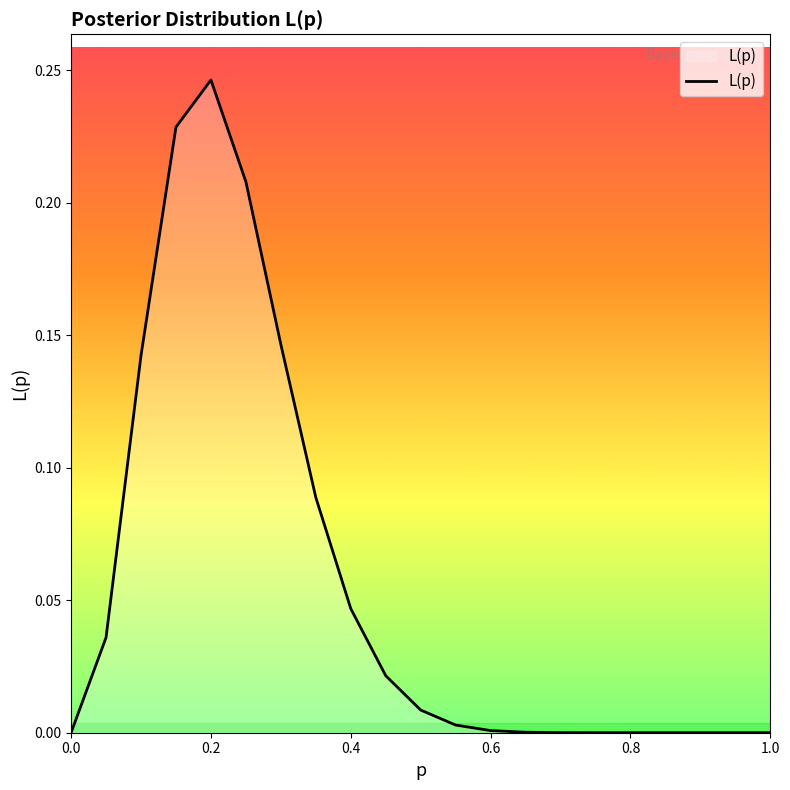

Does the chart display data point markers on the line(s)?

No